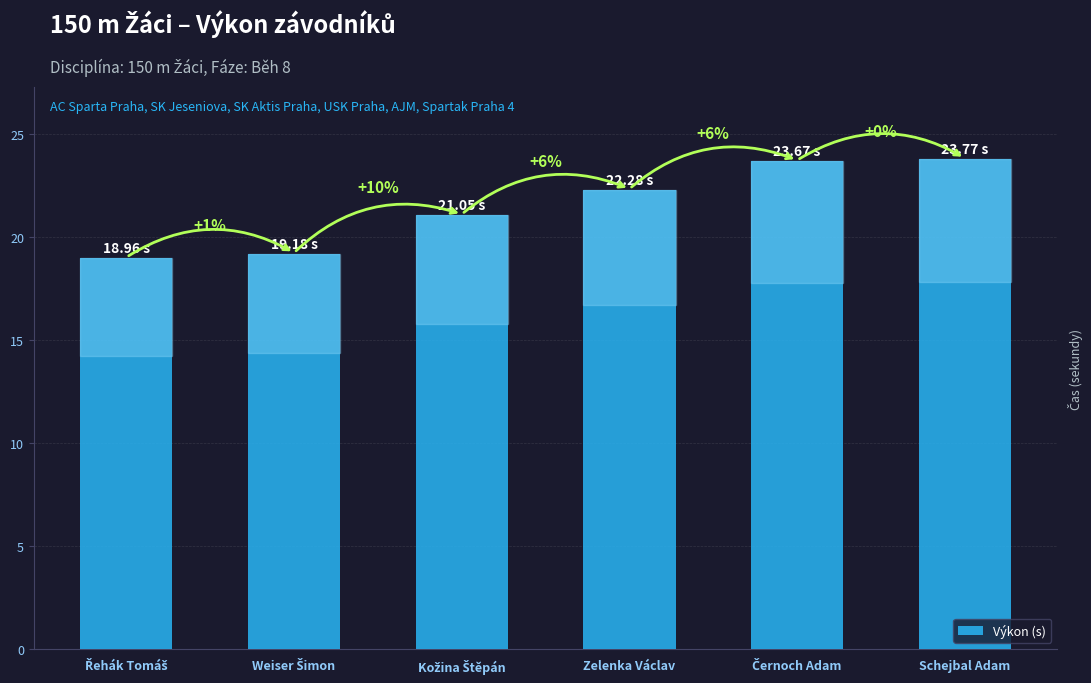

What is the label of the 2nd bar from the left?

Weiser Šimon